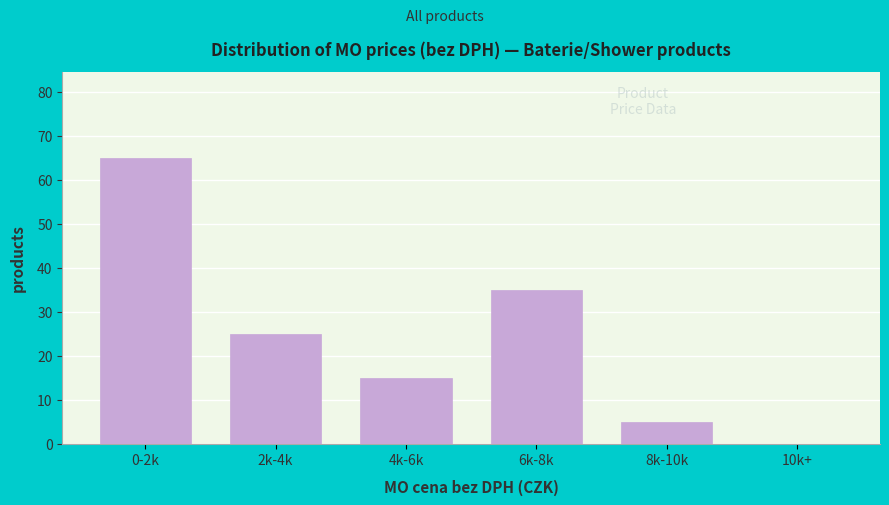

Reading right to left, transcribe all the data shown in this chart.

10k+=0	8k-10k=5	6k-8k=35	4k-6k=15	2k-4k=25	0-2k=65